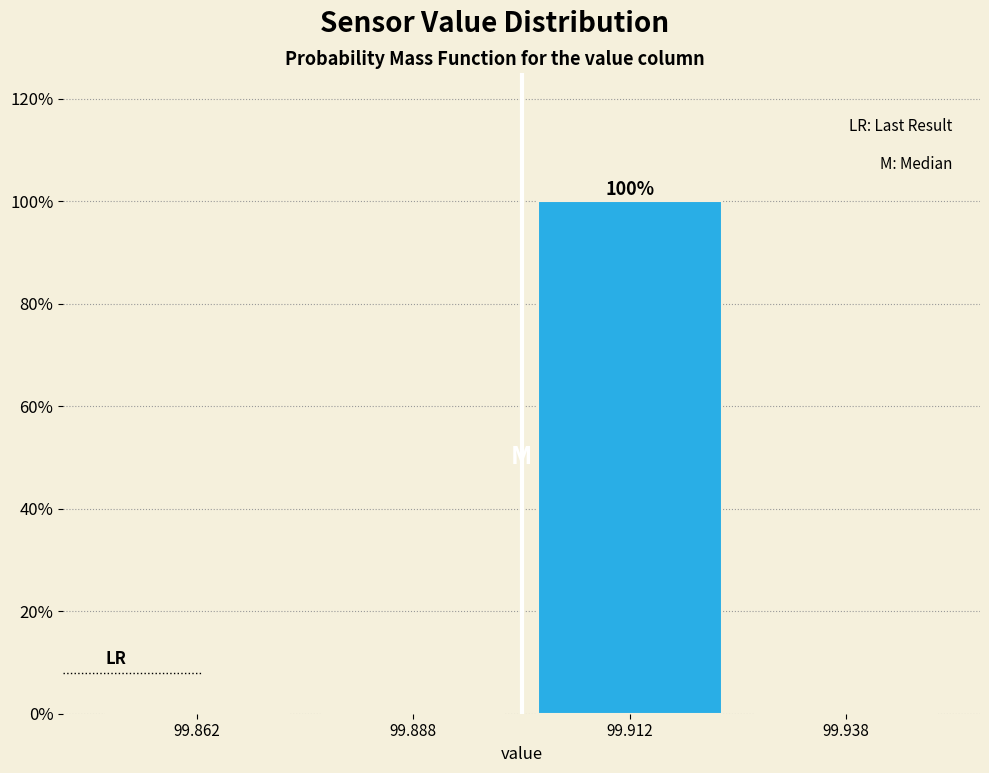

Over which range of the x-axis is the bar tallest?

99.900 to 99.925